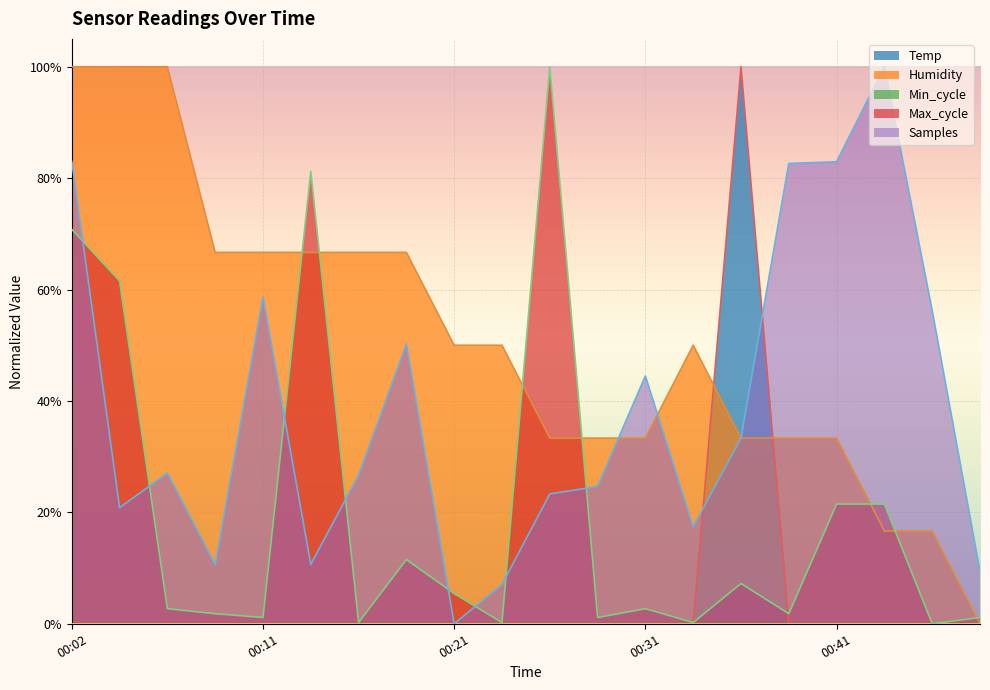

At which category is the sum across all series the highest?

00:02